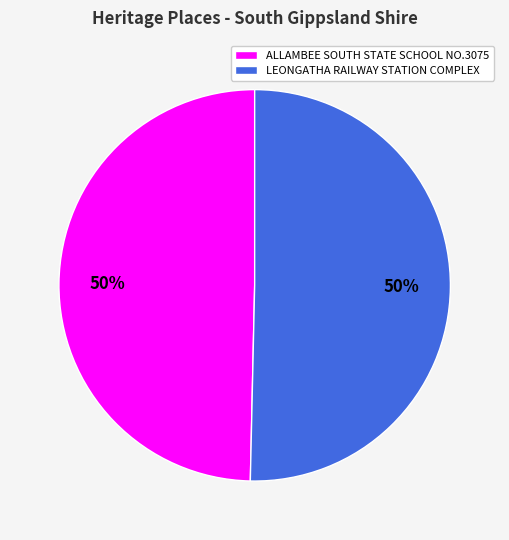

Approximately how many times larger is the value at LEONGATHA RAILWAY STATION COMPLEX compared to ALLAMBEE SOUTH STATE SCHOOL NO.3075?

1.0